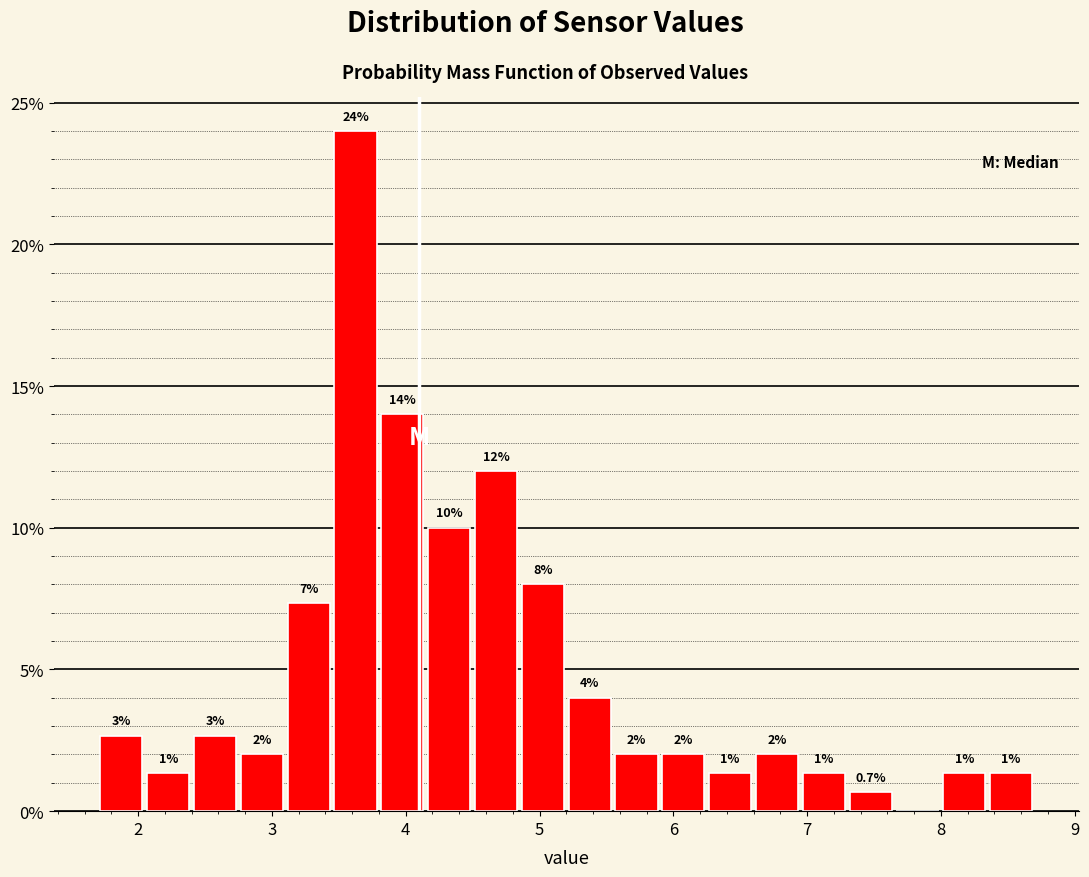

Around what value on the x-axis is the tallest bar? Give the approximate position of its centre, as read against the axis.

3.6